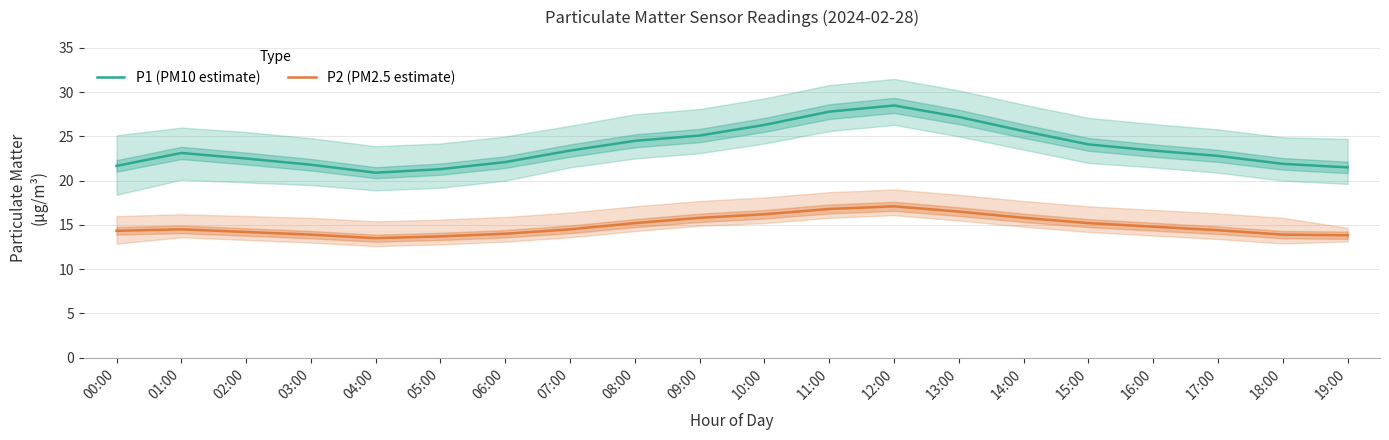

Is it true that P2 (PM2.5 estimate) equals 13.9 at 03:00?

True